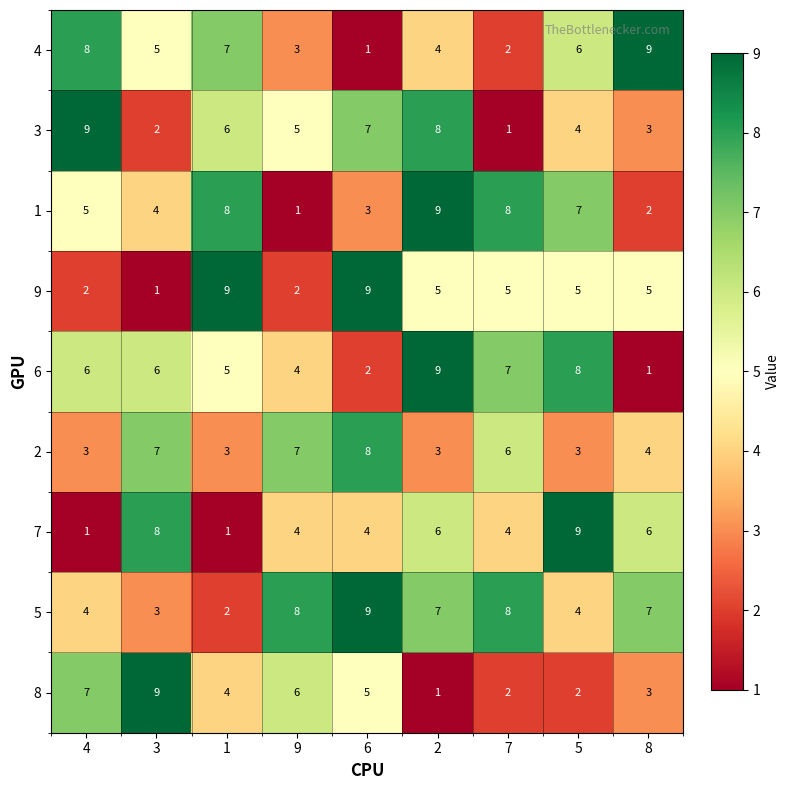

What value does the 4 series have at 9?

3